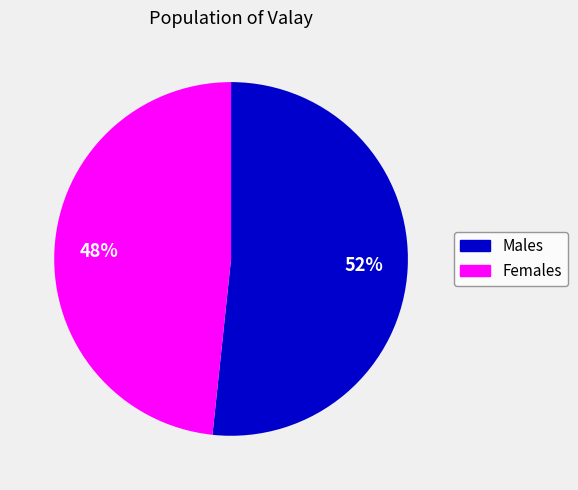

Combined, do Males and Females account for over 50%?

Yes